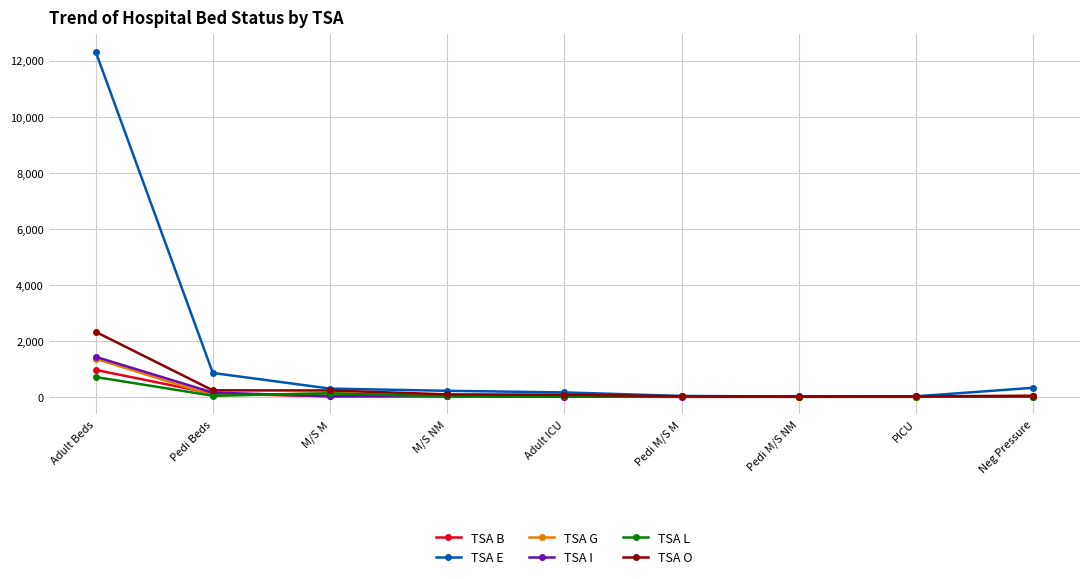

True or false: TSA B has a value of 19 at M/S M.

True